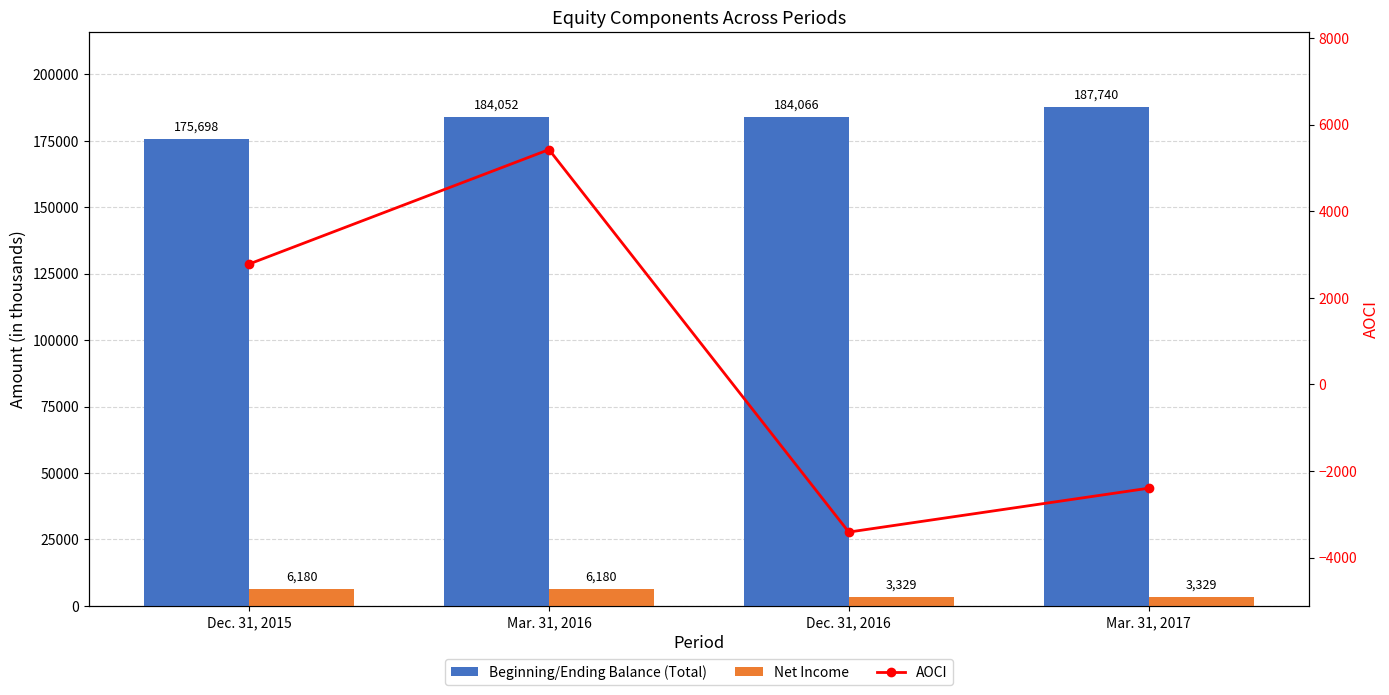

What is the value of the Beginning/Ending Balance (Total) bar at the 2nd from the left?

184052